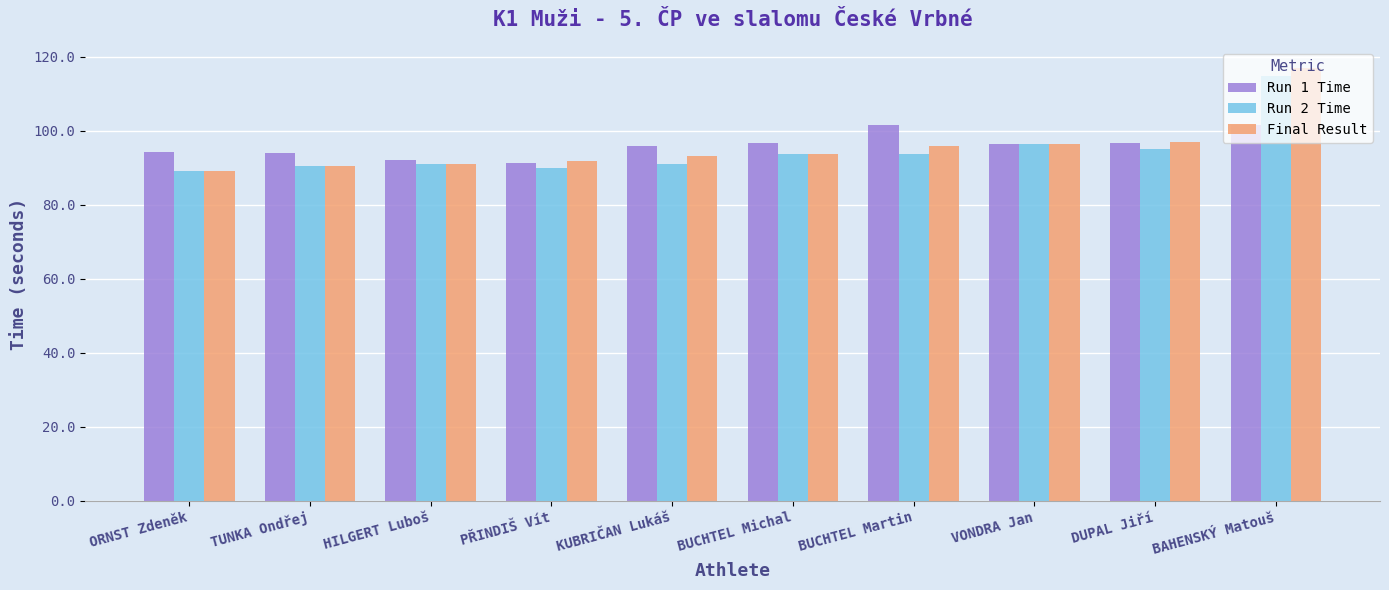

What is the spread (max minus min) of values at KUBRIČAN Lukáš?

4.8